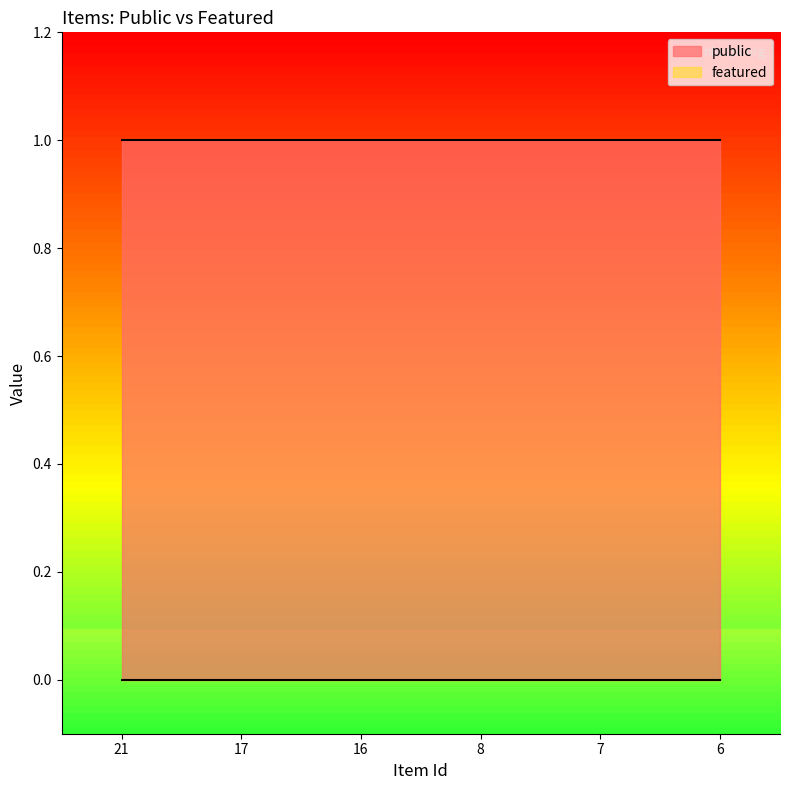

Is the value of public at 8 greater than the value of featured at 7?

Yes